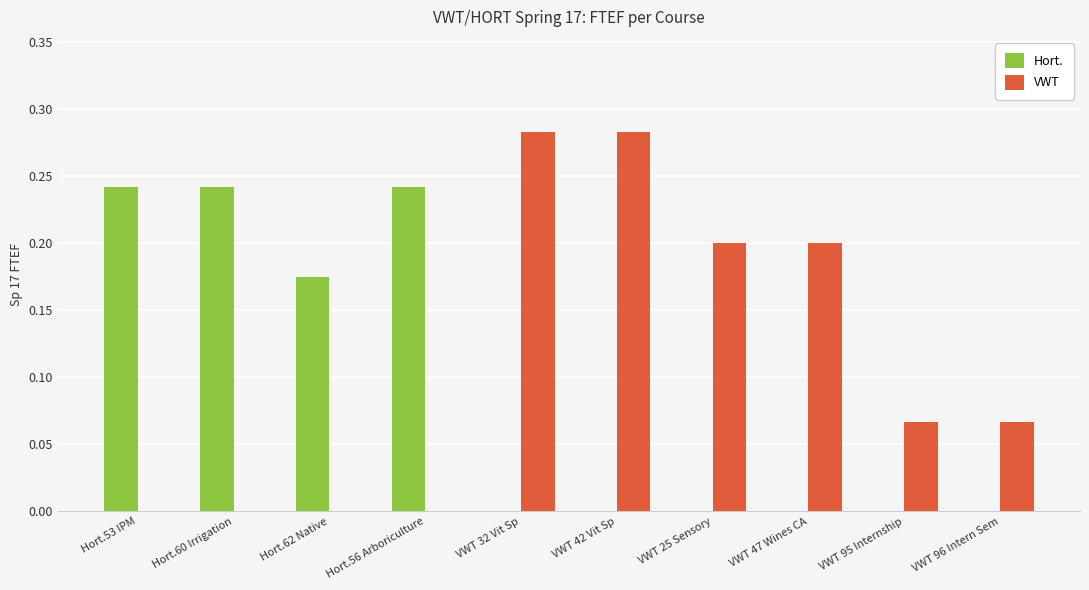

What is the sum of all Hort. values?

0.9